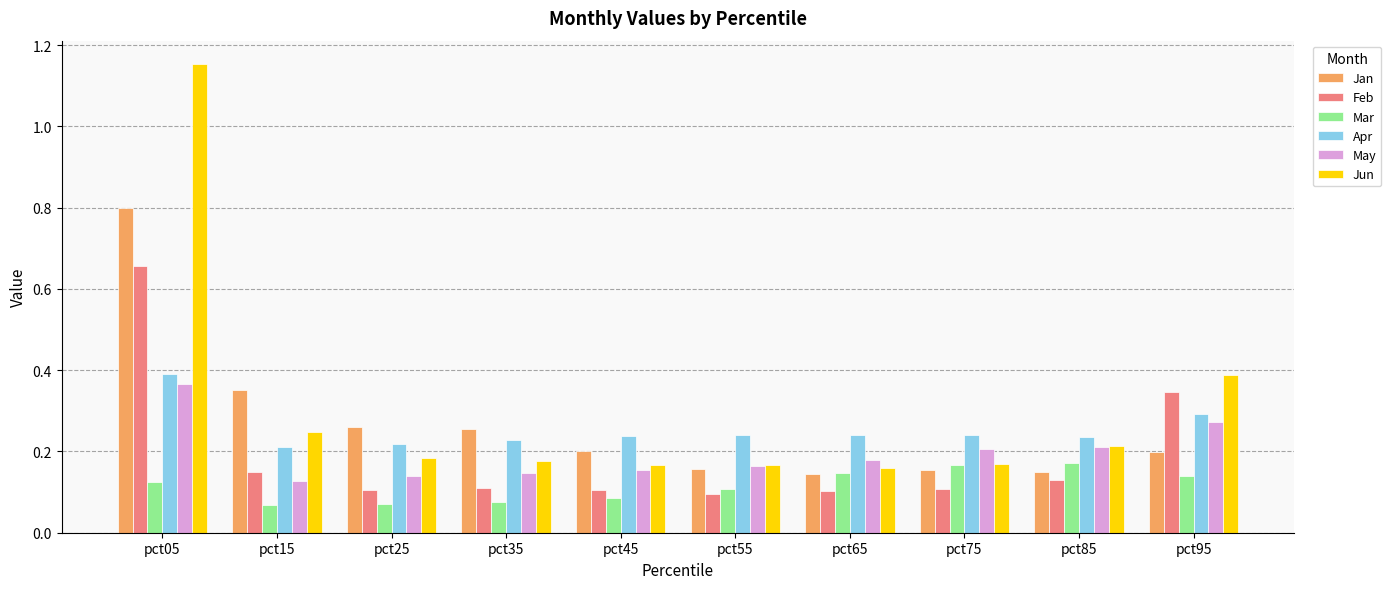

At which category does the chart reach its peak across all series?

pct05